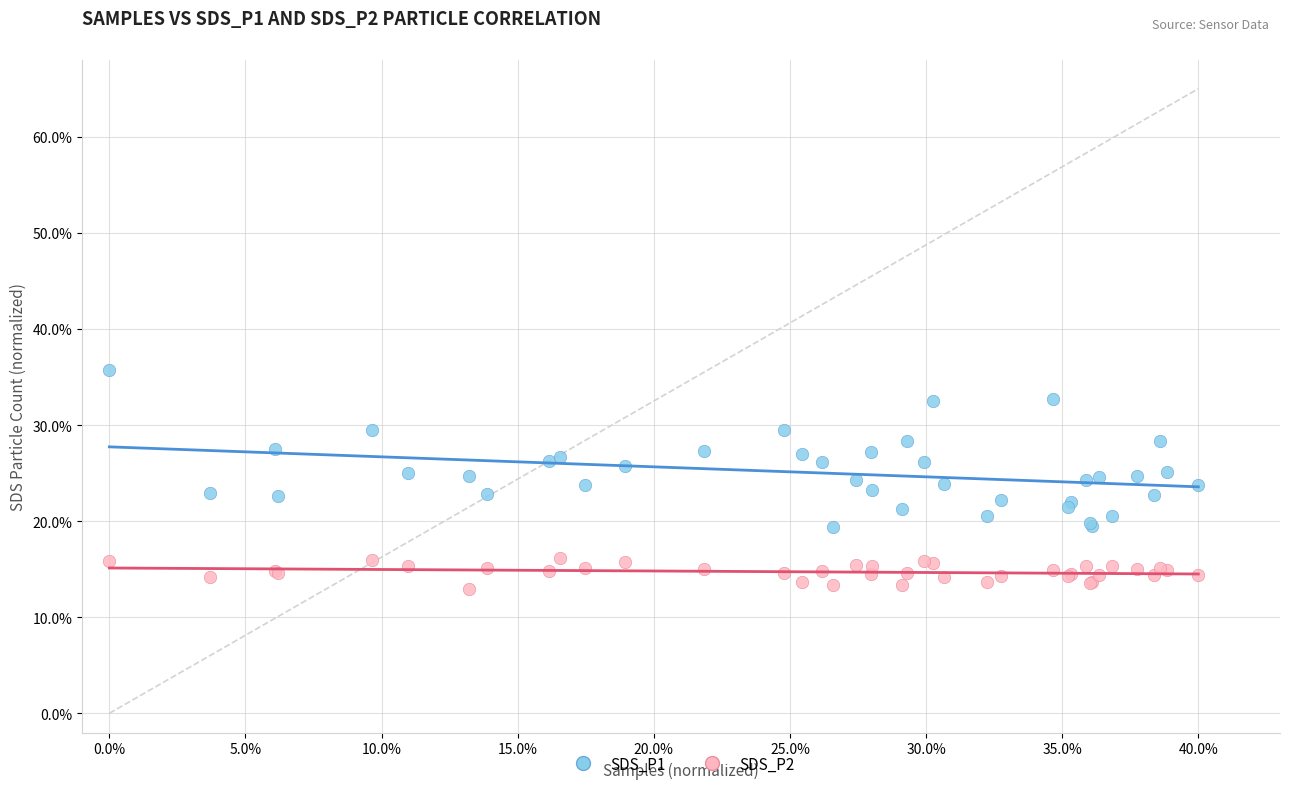

What are all the series names shown in the legend?

SDS_P1, SDS_P2